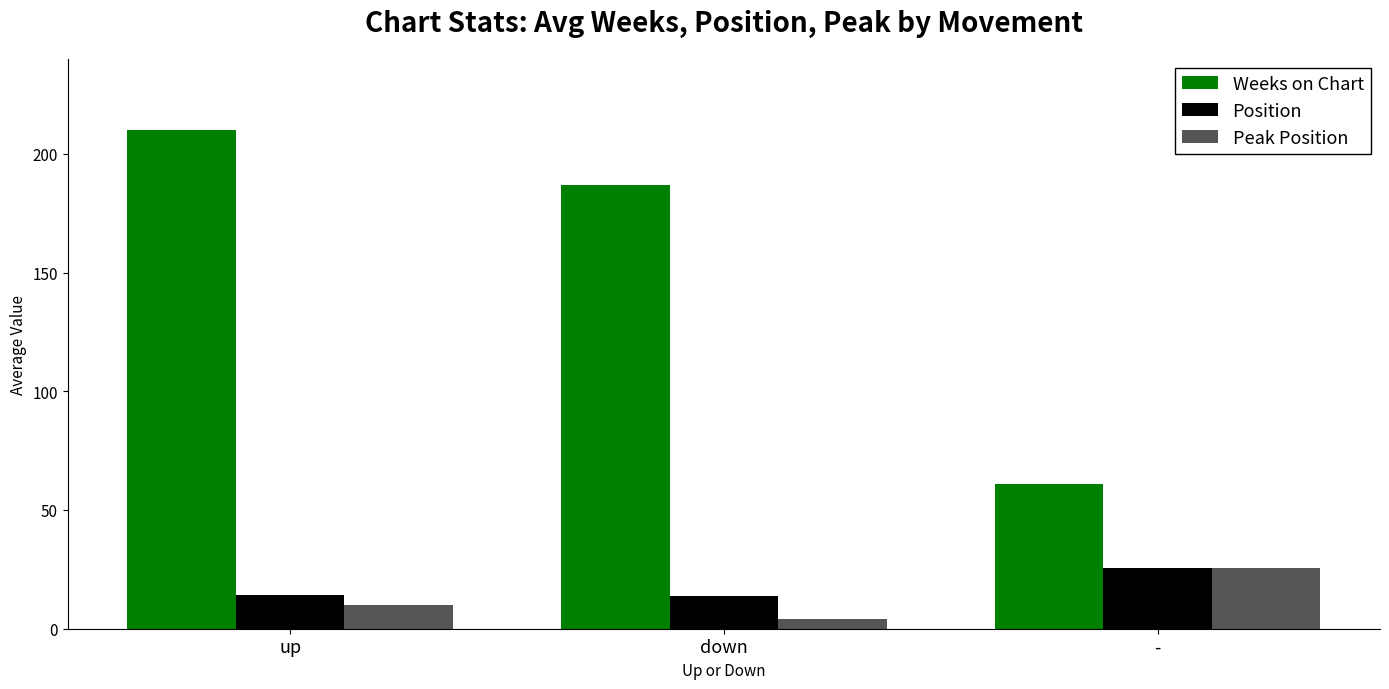

How many bars are there in total?

9